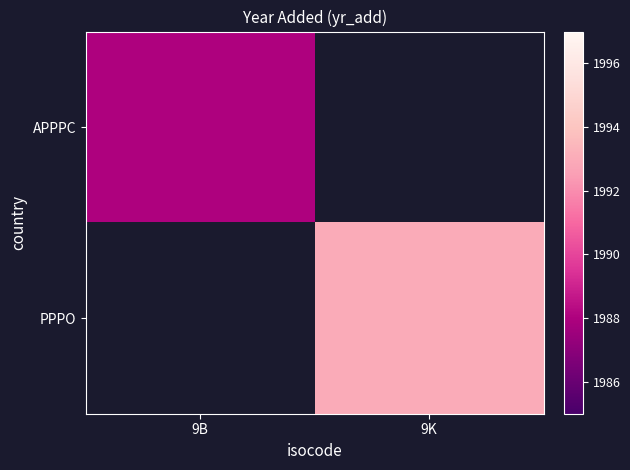

At which label does APPPC reach its minimum?

9B